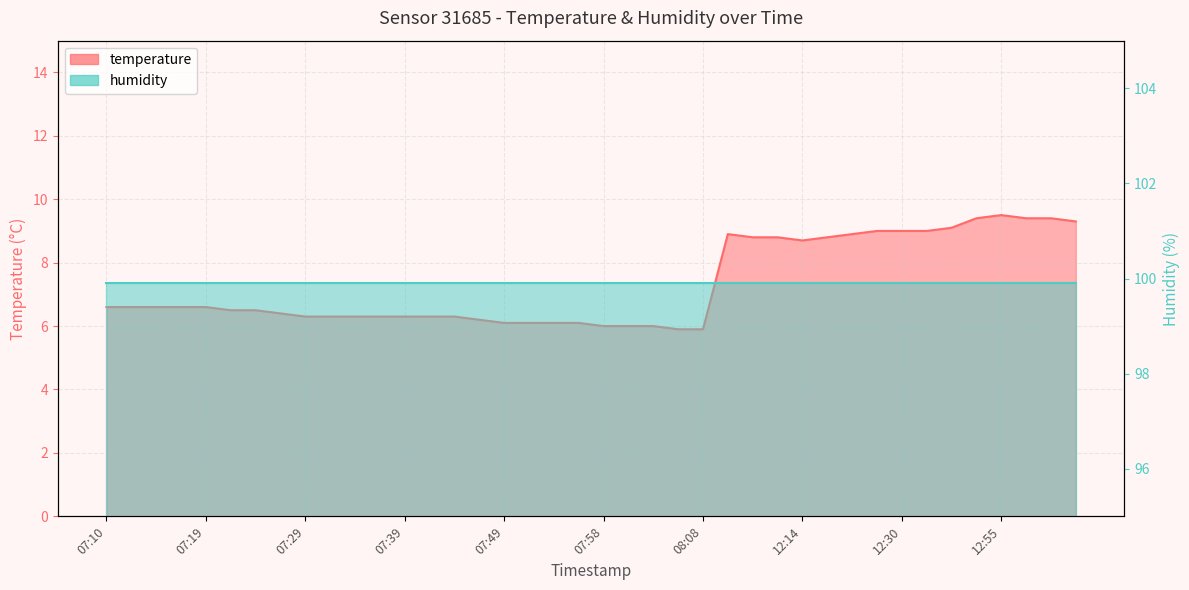

What is the difference between the values at 07:22 and 08:08?

0.6